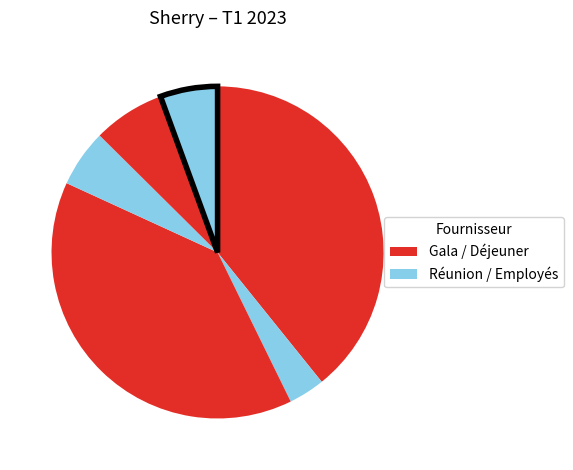

Is there a majority slice in this chart?

No